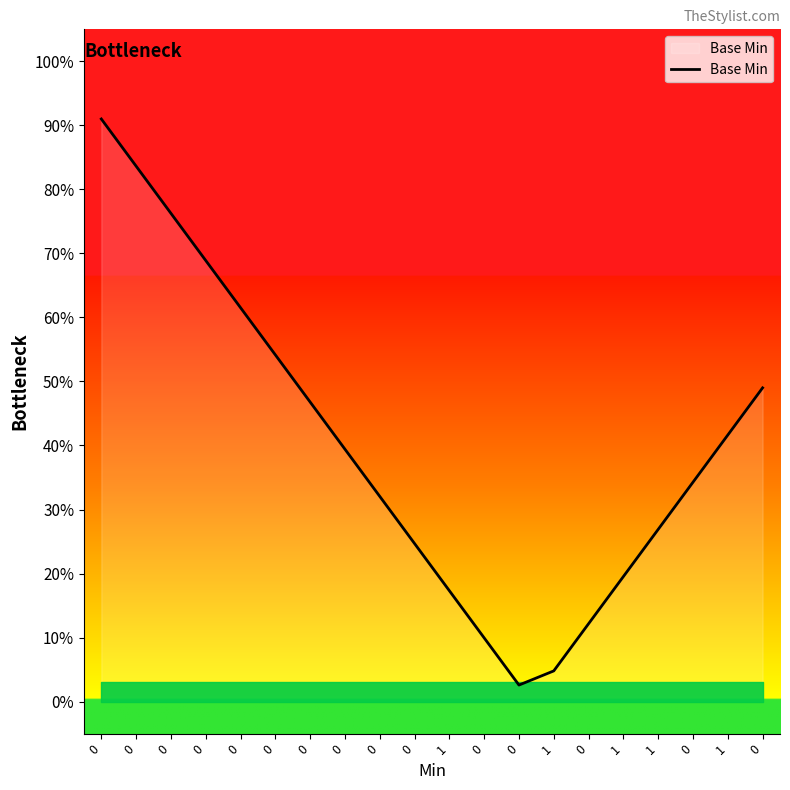

Does the chart display data point markers on the line(s)?

No